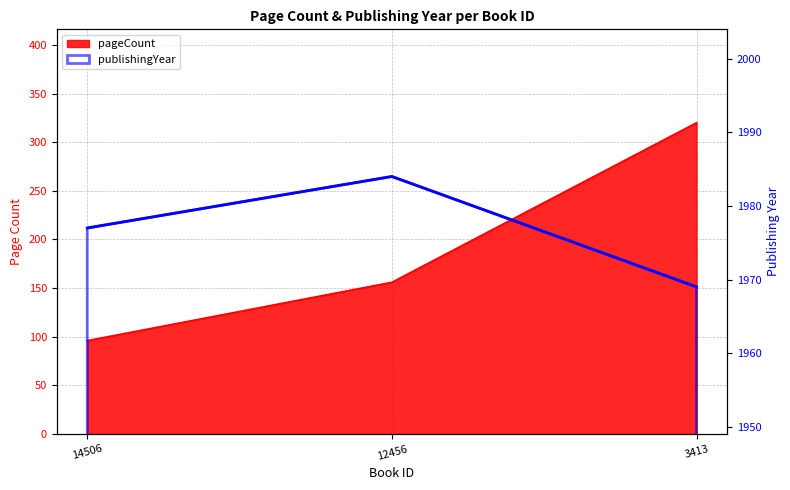

At which category does the chart reach its peak across all series?

12456